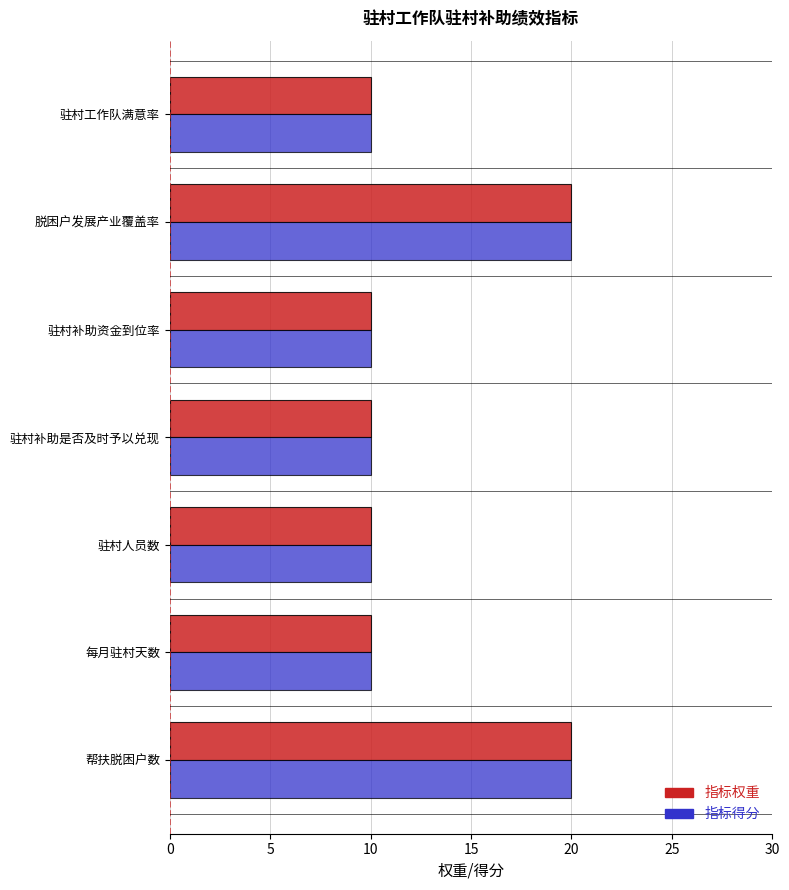

What is the smallest value displayed?

10